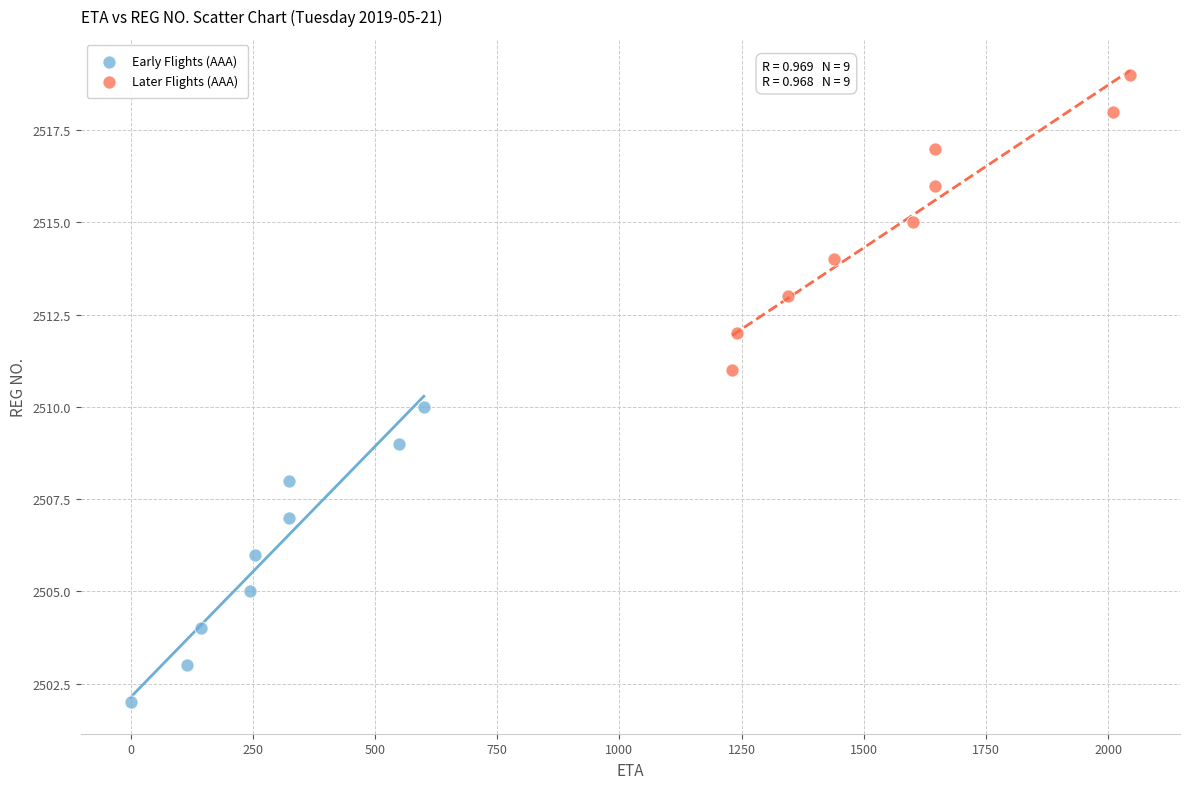

Which series contains the highest Y value?

Later Flights (AAA)